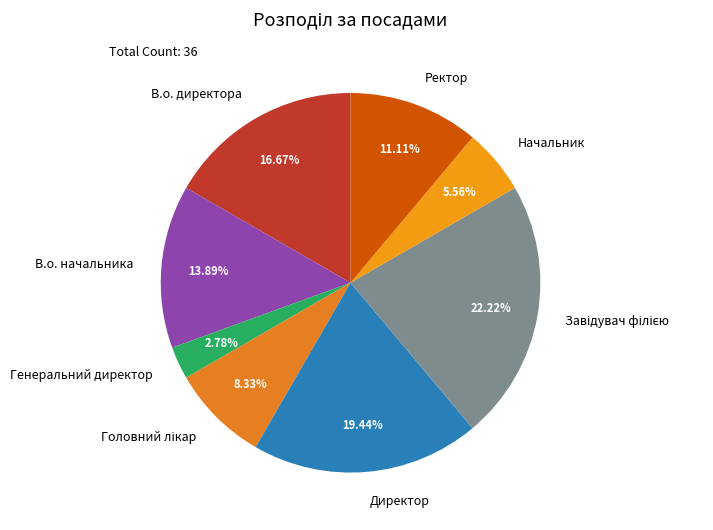

Is there a majority slice in this chart?

No